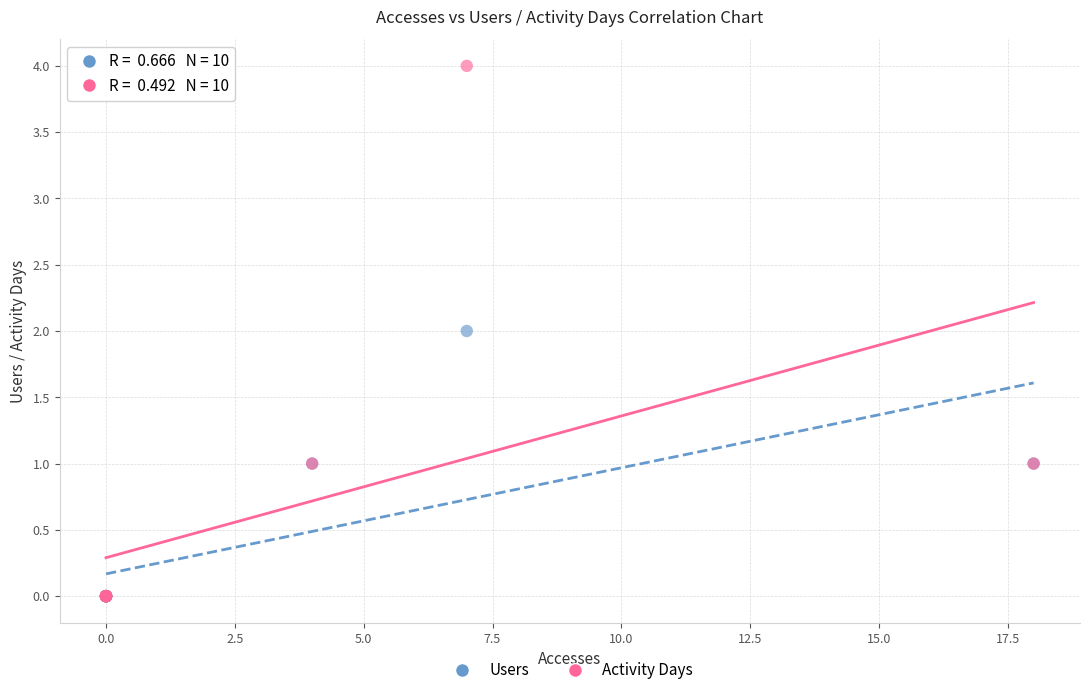

What are all the series names shown in the legend?

Users, Activity Days